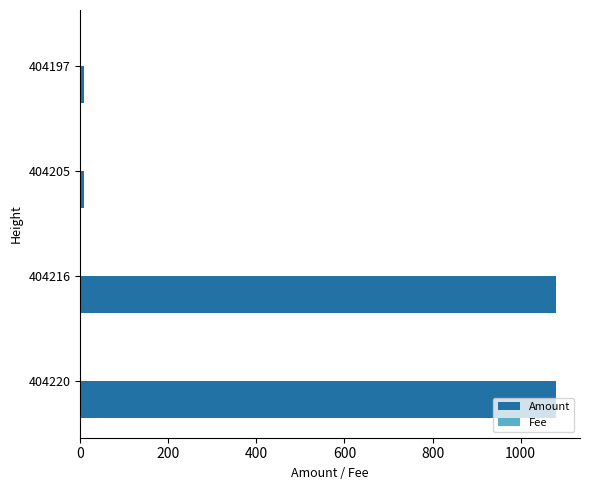

Which series has the largest total across all categories?

Amount